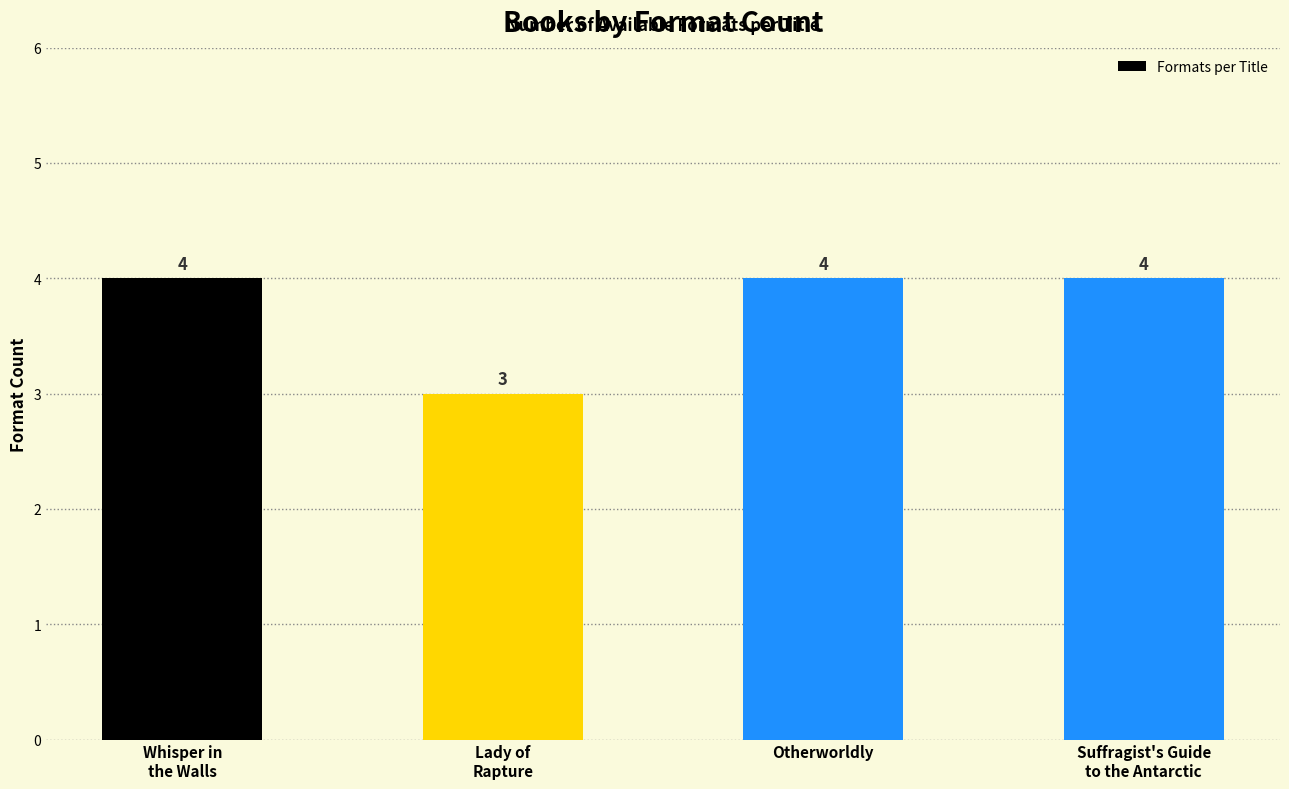

Reading left to right, what are all the values shown in this chart?

4	3	4	4